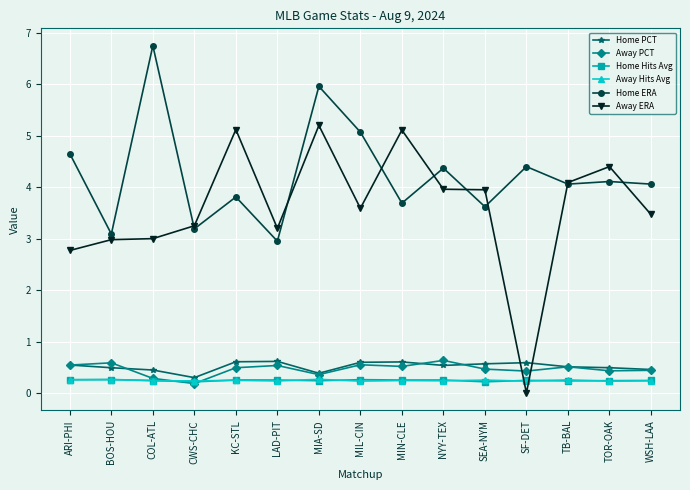

What is the value of the Away ERA point at the 8th from the left?

3.6